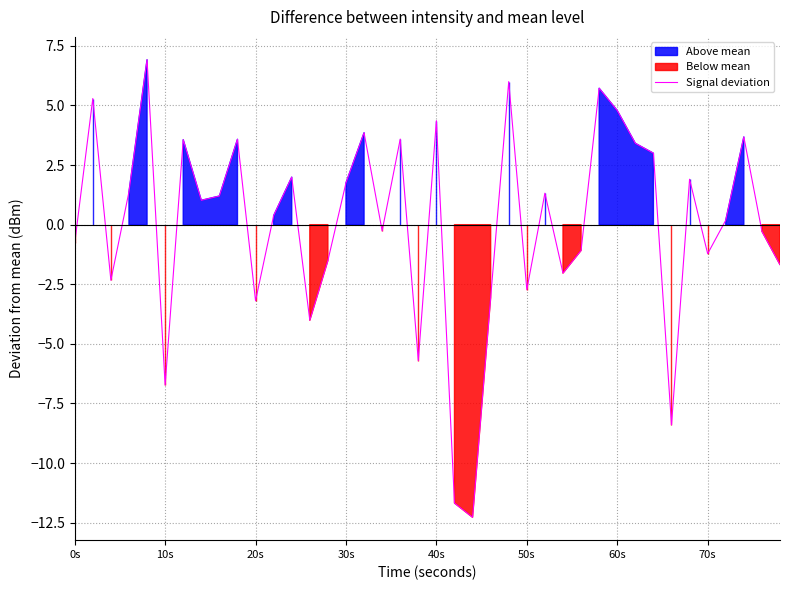

How many data points are above 1?

20